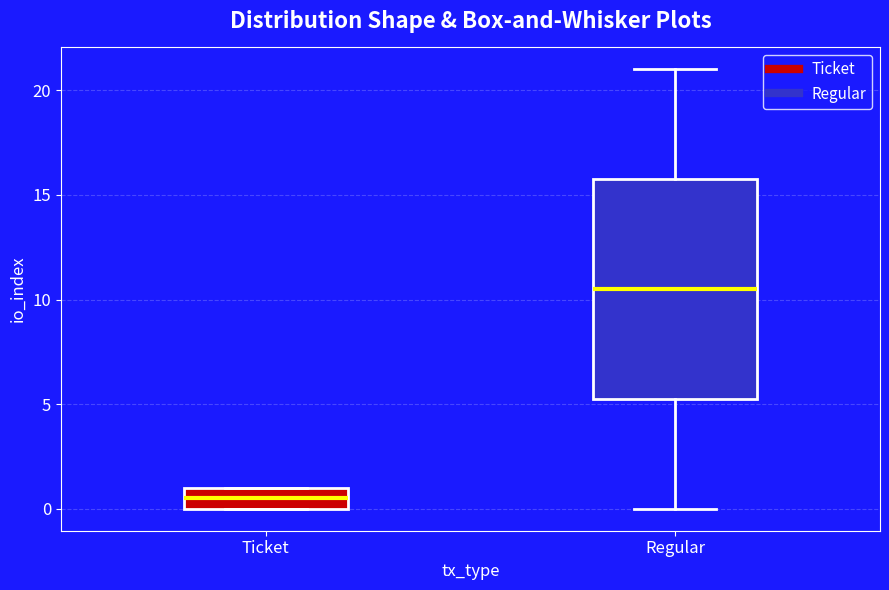

Where is the upper edge of the box for Ticket on the y-axis? The values are not printed on the chart, so give them approximately, as read against the axis.

1.0